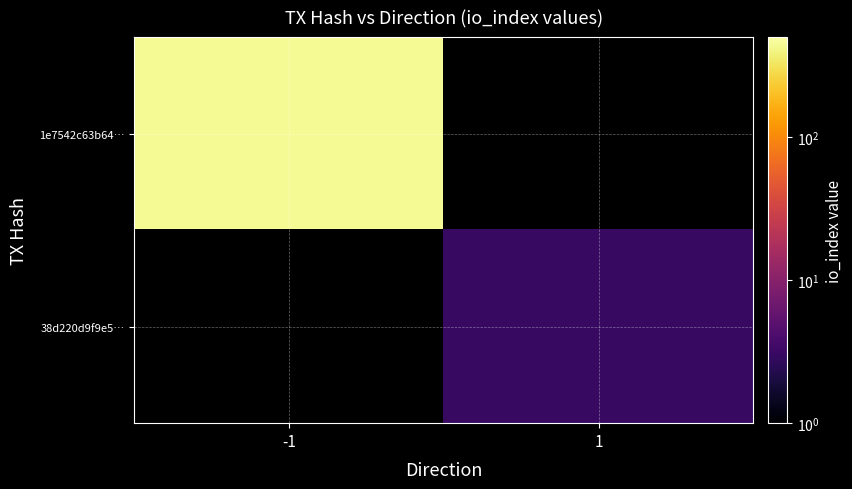

Which has a higher value, -1 or 1?

-1